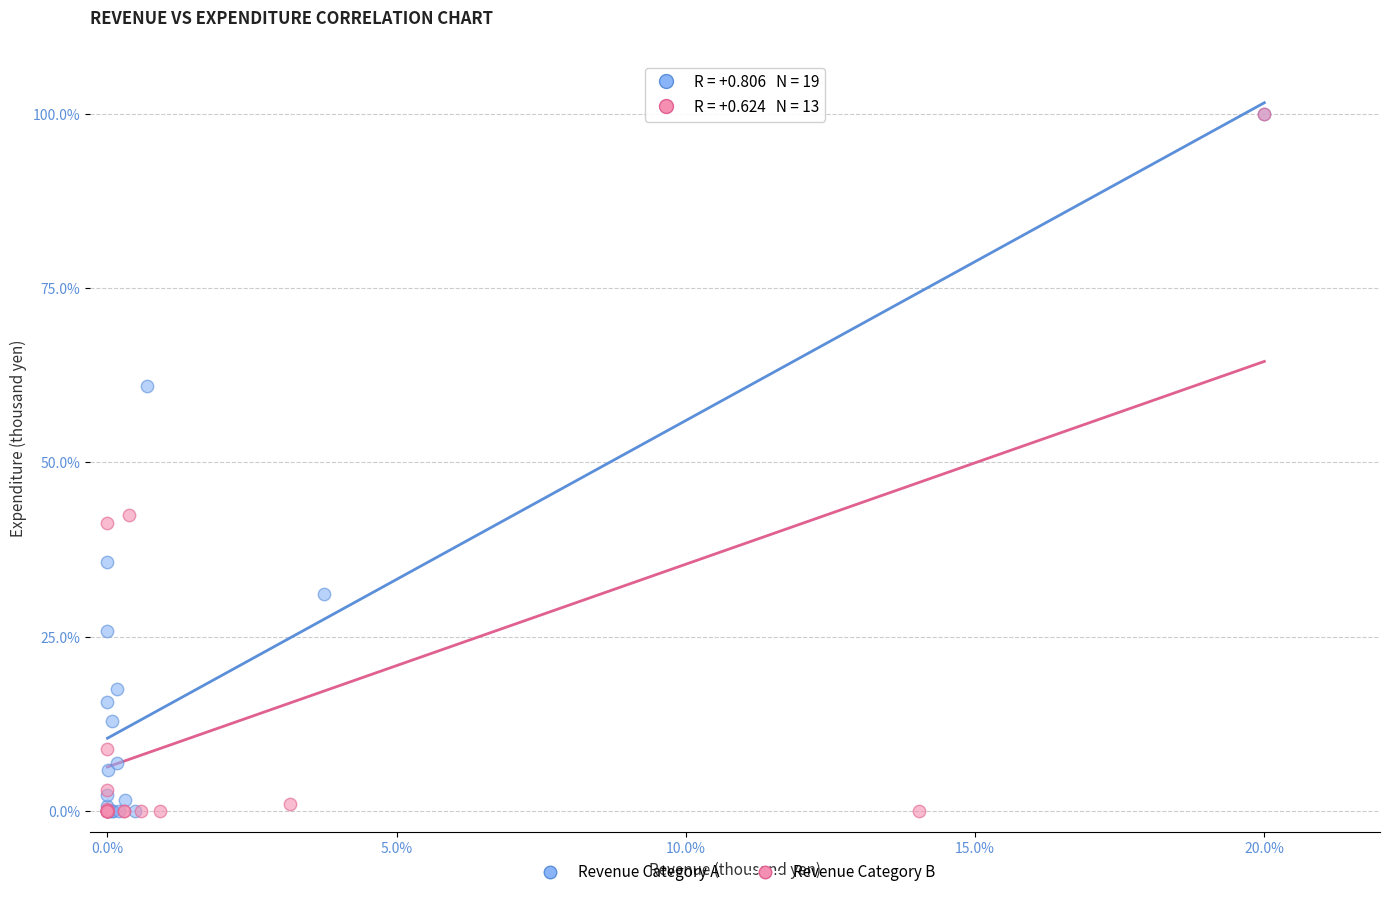

What are all the series names shown in the legend?

Revenue Category A, Revenue Category B